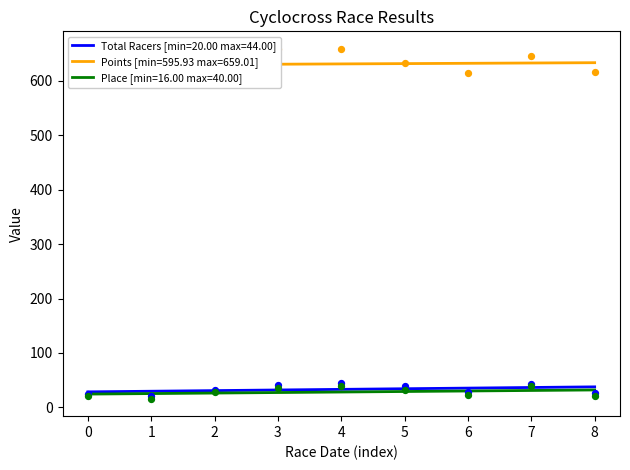

What are all the series names shown in the legend?

Total Racers, Points, Place